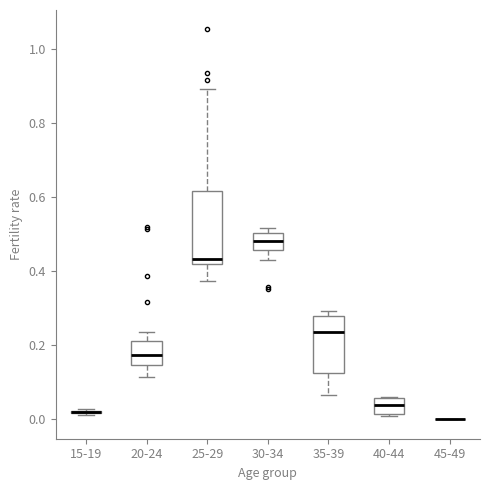

Reading left to right, transcribe this box plot: for each box, give where its median line is, the range the box spans, and where its two whiskers end, as read against the y-axis. The values are not printed on the chart, so give them approximately, as read against the axis.

15-19: box collapsed to a line at 0.02, whiskers 0.02 to 0.02
20-24: median 0.18, box 0.14 to 0.22, whiskers 0.12 to 0.24
25-29: median 0.44, box 0.42 to 0.62, whiskers 0.38 to 0.88
30-34: median 0.48, box 0.46 to 0.50, whiskers 0.42 to 0.52
35-39: median 0.24, box 0.12 to 0.28, whiskers 0.06 to 0.30
40-44: median 0.04, box 0.02 to 0.06, whiskers 0.00 to 0.06
45-49: box collapsed to a line at 0.00, whiskers 0.00 to 0.00